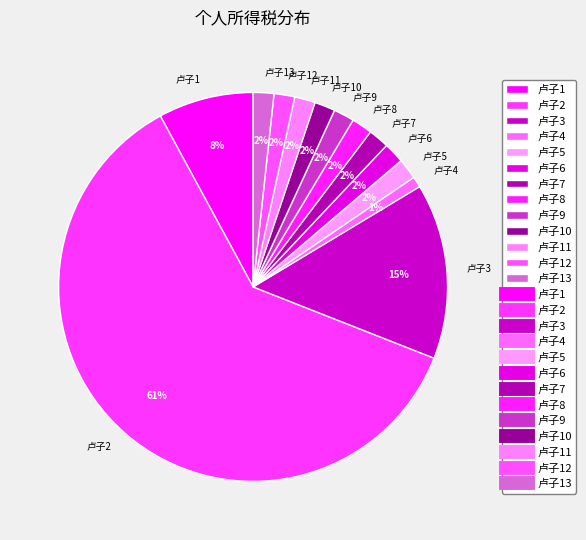

The 卢子10 slice represents 2% of the pie. True or false?

True